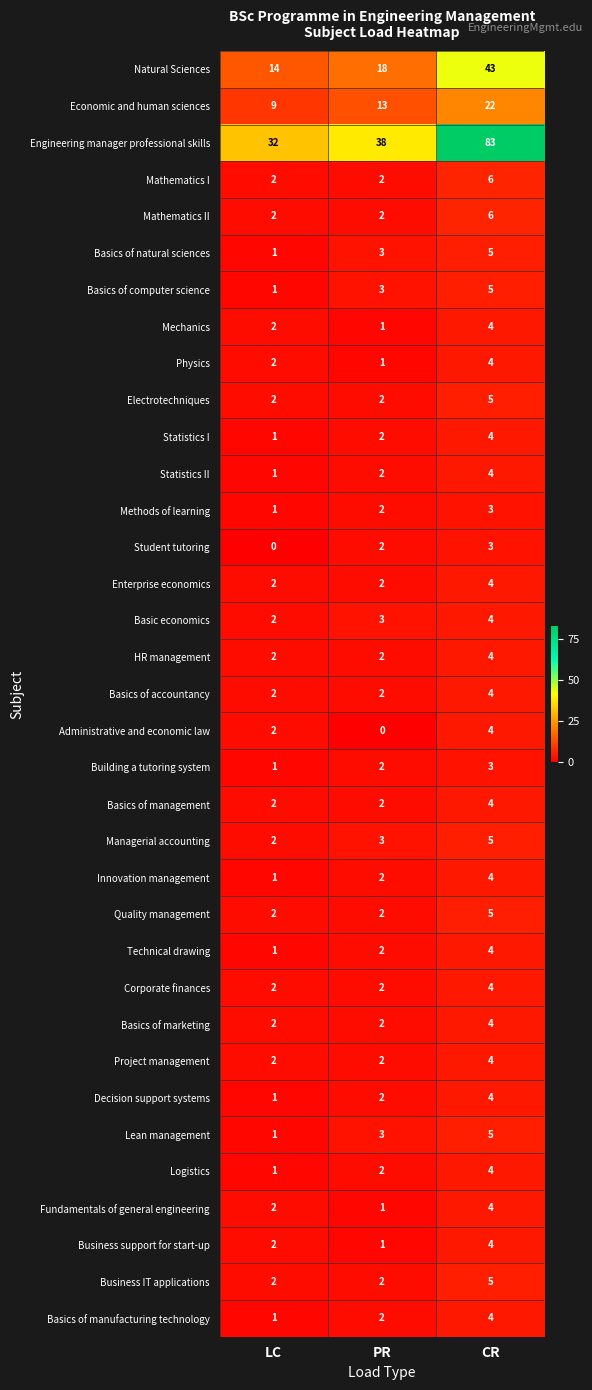

Which series has the widest spread of values?

Engineering manager professional skills